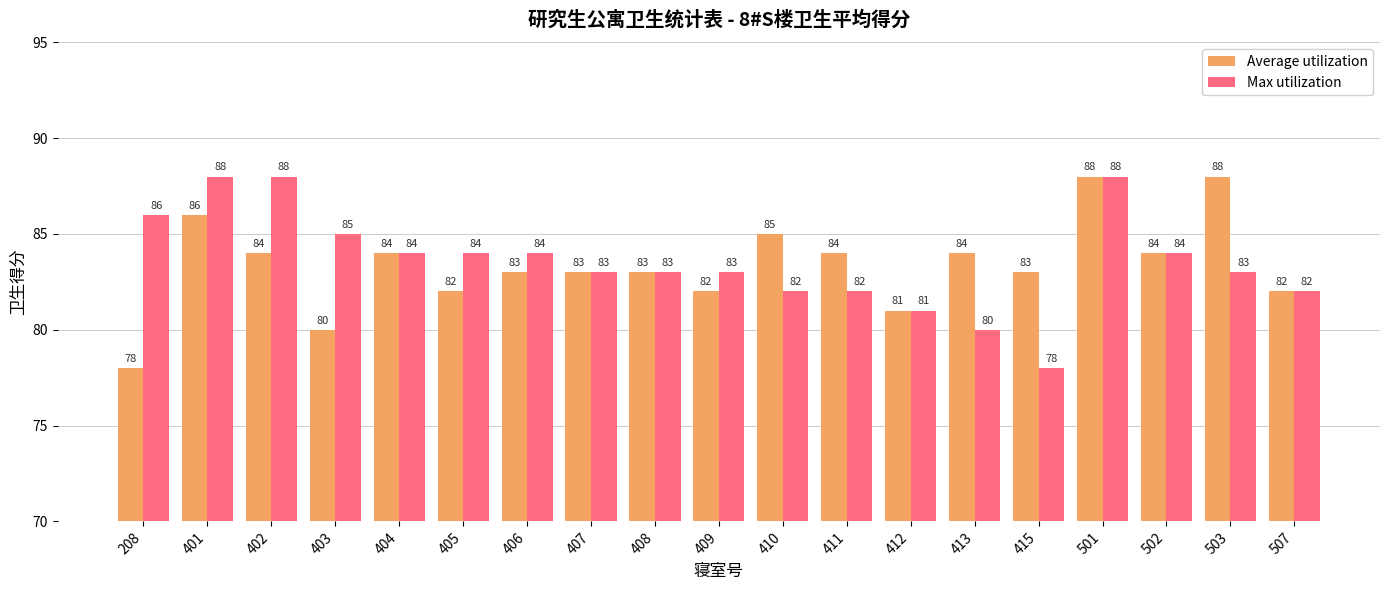

What is the lowest value of the Max utilization series?

78